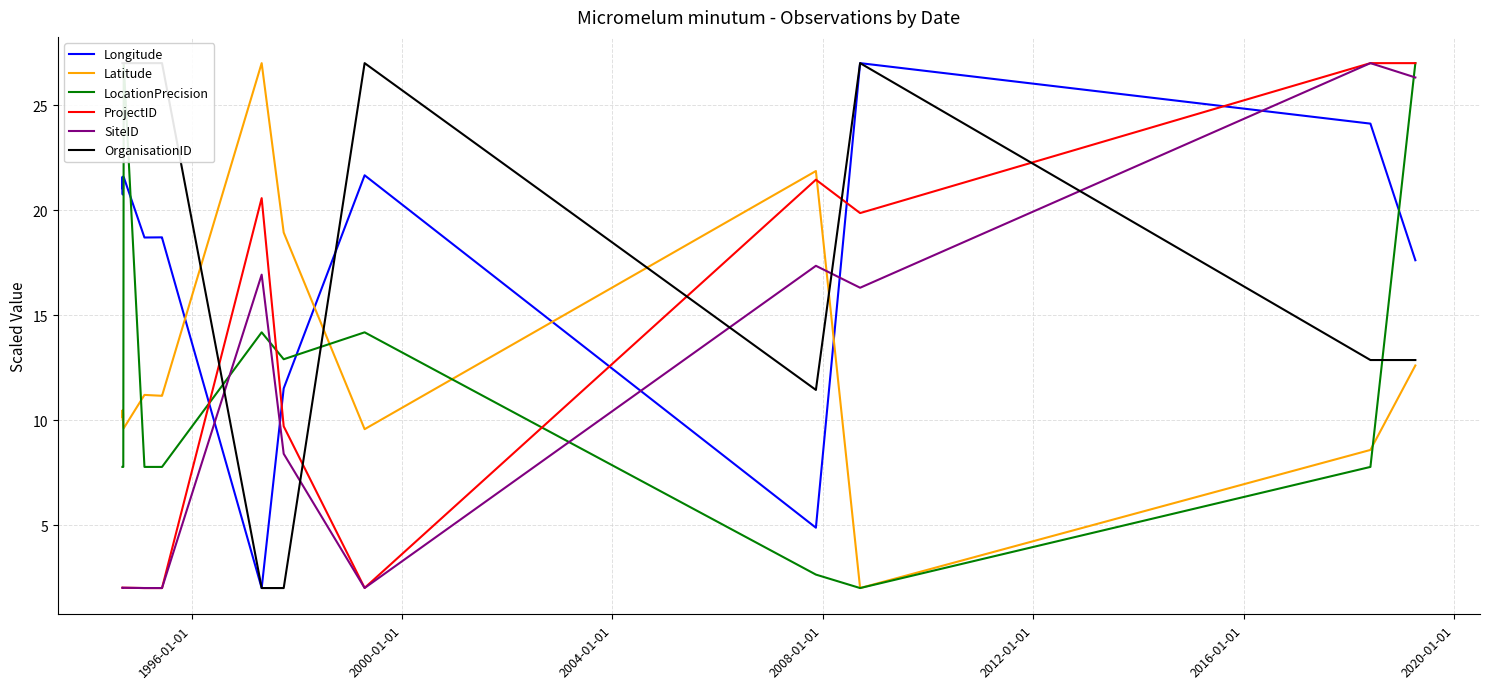

True or false: Latitude has a value of 4.0 at 2008-01-01.

False